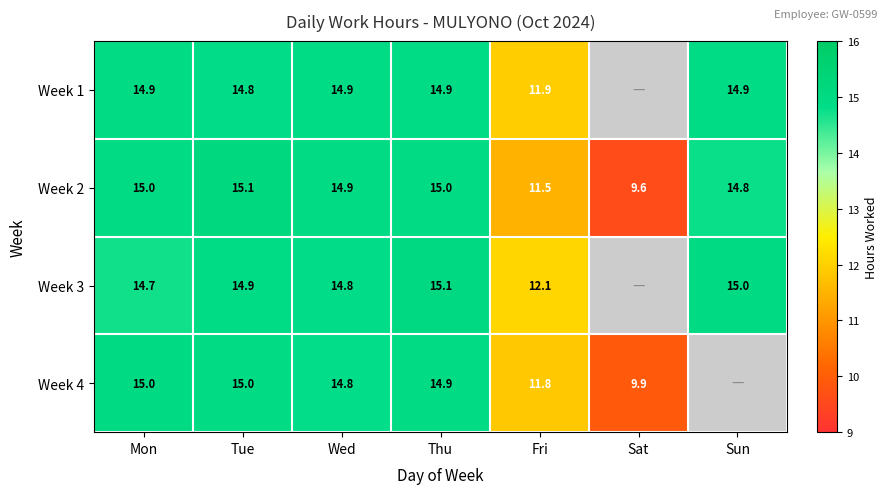

Rank the series at Fri from lowest to highest value.

Week 2, Week 4, Week 1, Week 3